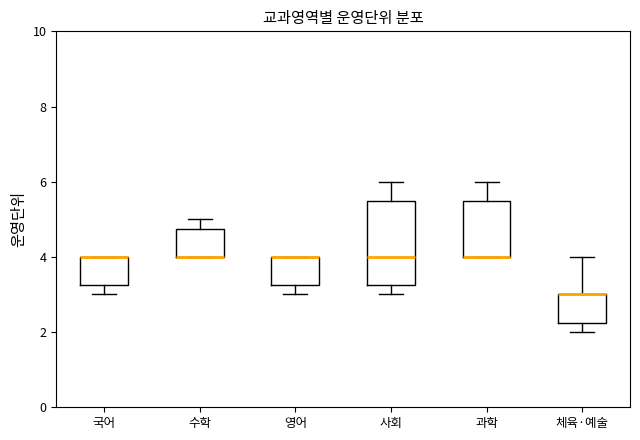

Where is the upper edge of the box for 사회 on the y-axis? The values are not printed on the chart, so give them approximately, as read against the axis.

5.6